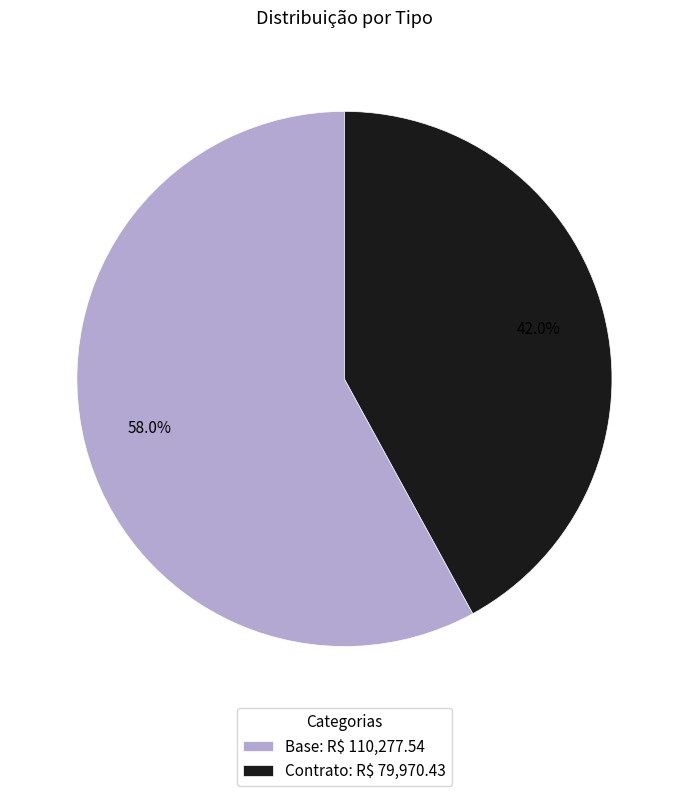

Is the sum of Base and Contrato greater than half?

Yes